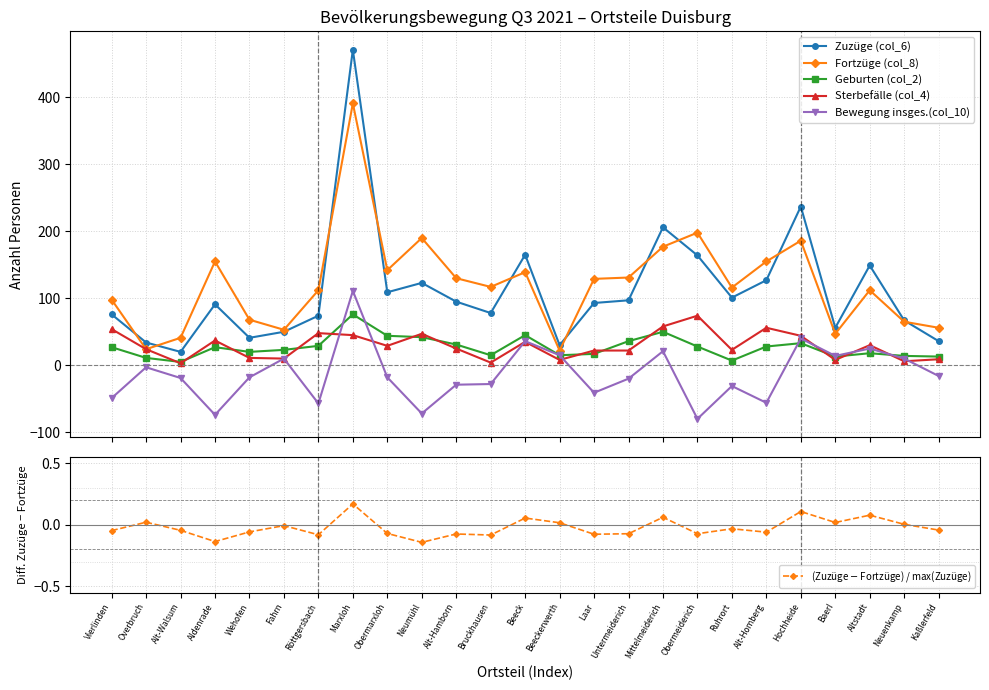

Is this an area chart (filled region under the line)?

No